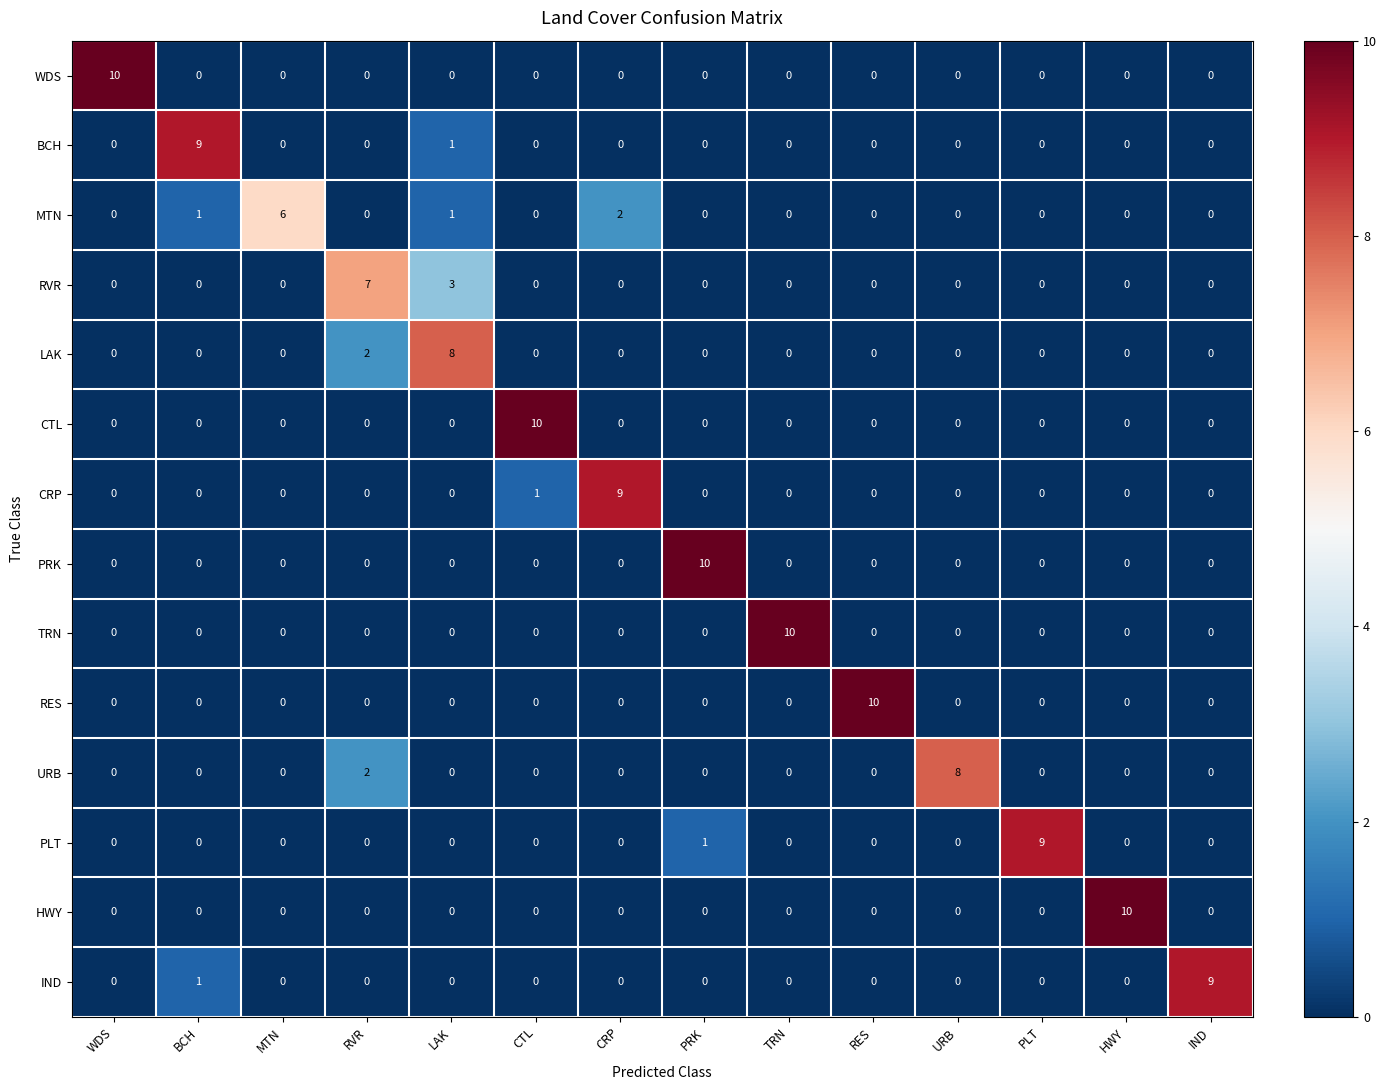

What is the sum of all PLT values?

10